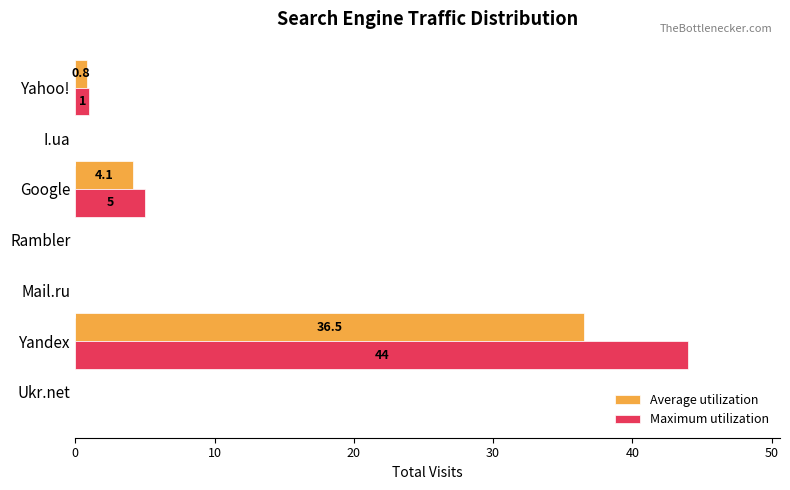

What is the total value across all series at Yandex?

80.5